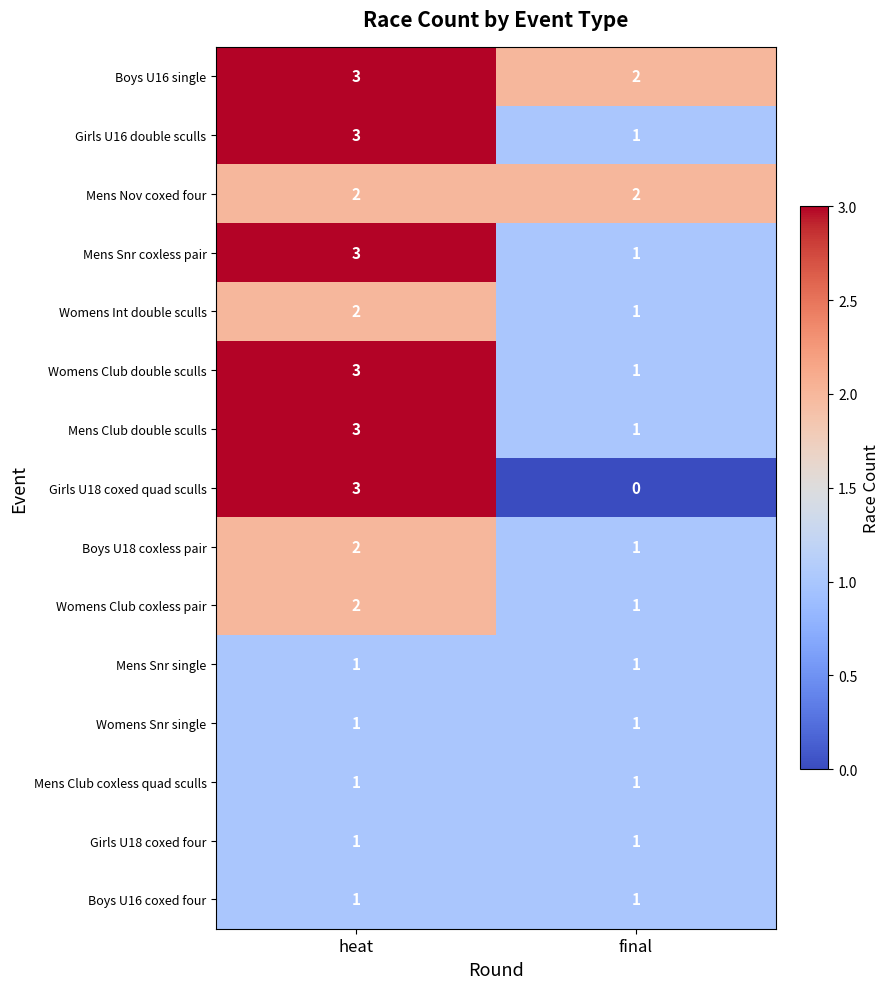

Between heat and final, which series saw the biggest shift?

Girls U18 coxed quad sculls